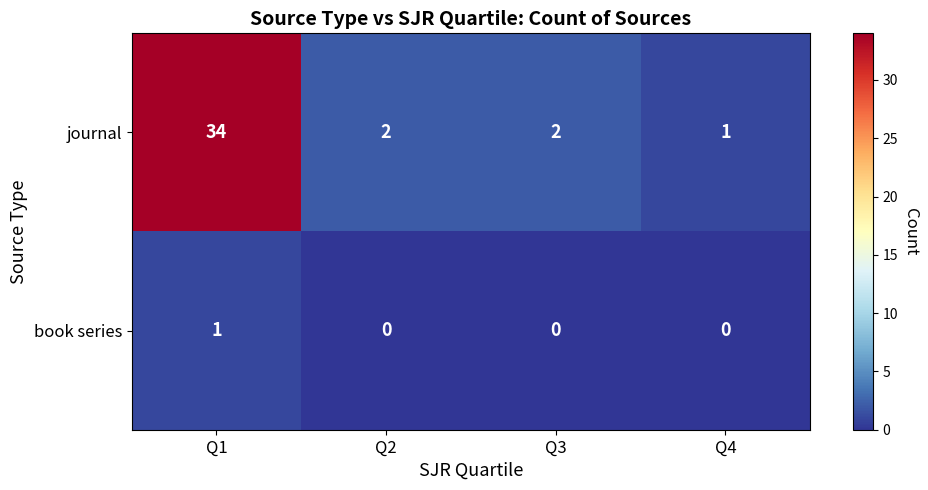

At which category is the sum across all series the highest?

Q1